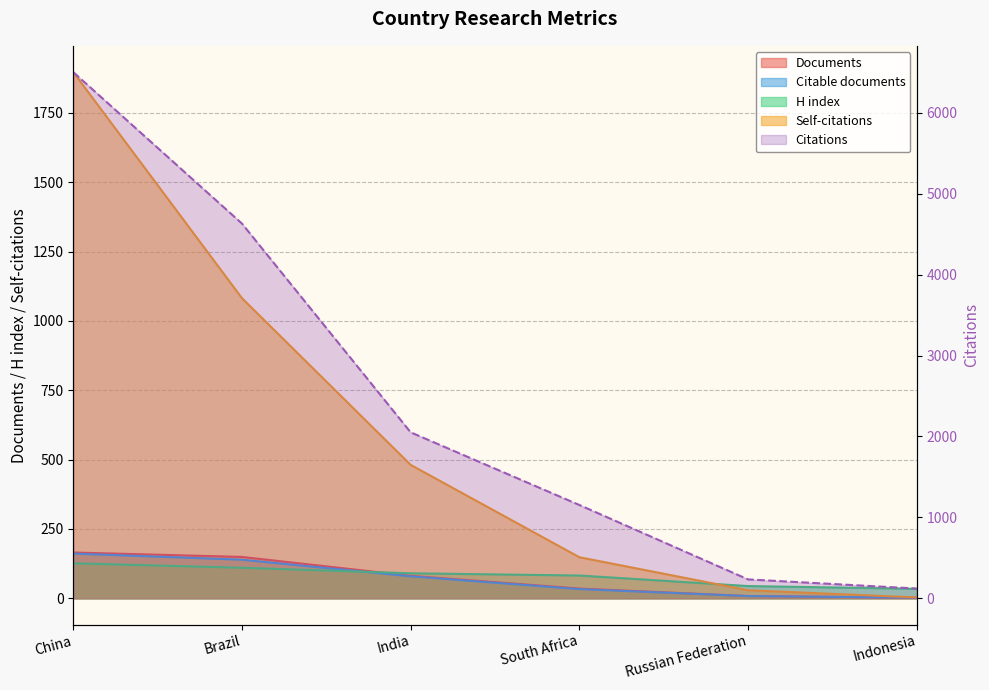

What is the difference between the maximum and minimum values in the Citable documents series?

159